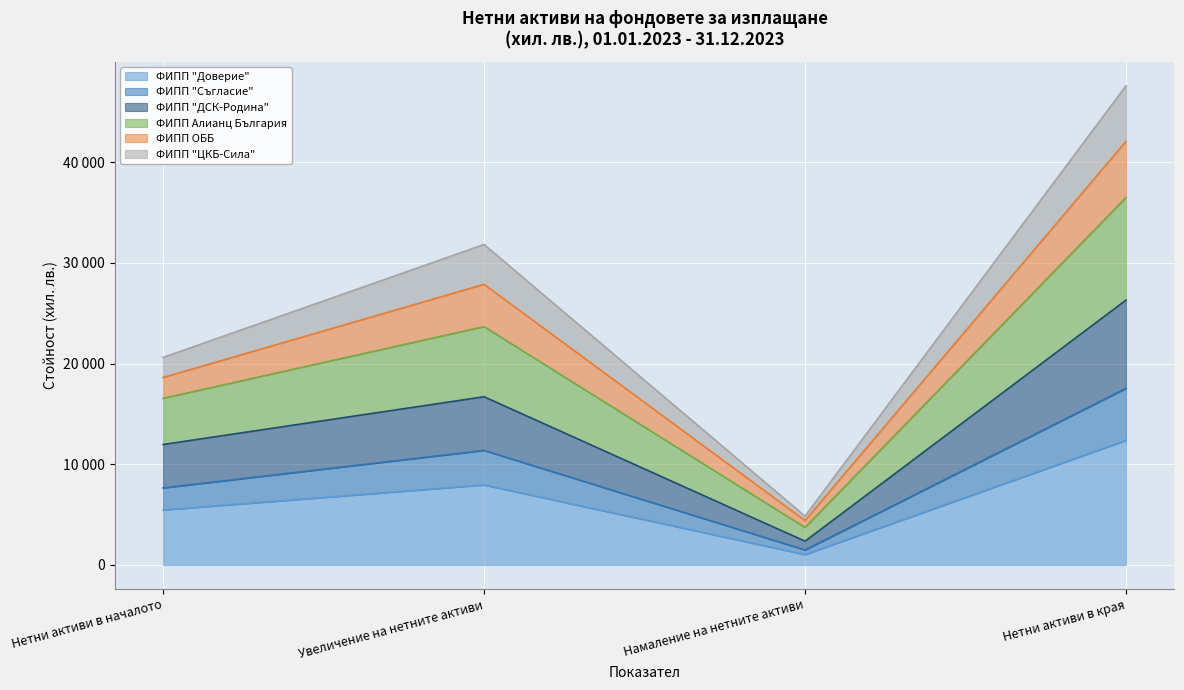

At which label does ФИПП "ДСК-Родина" first exceed 16705?

Нетни активи в края